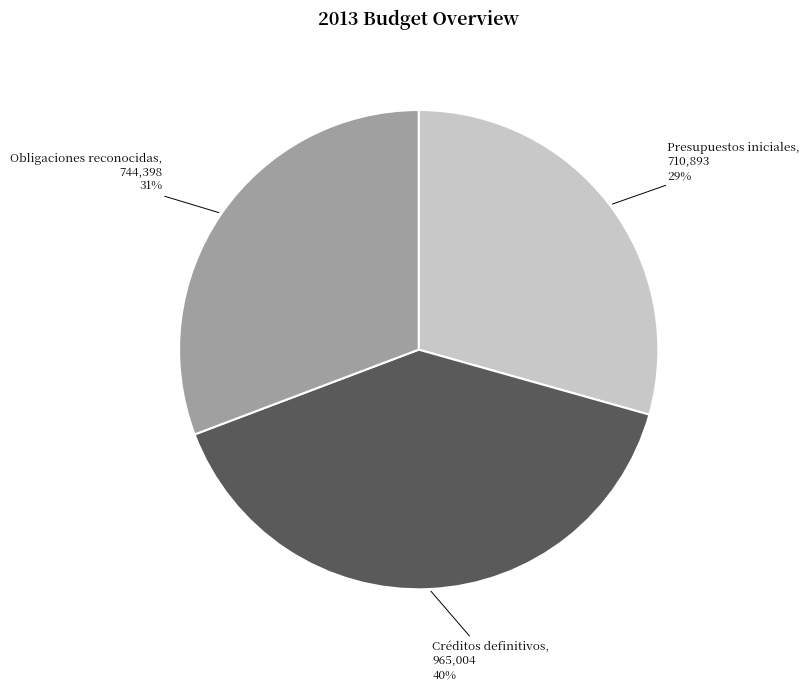

Approximately how many times larger is the value at Créditos definitivos compared to Presupuestos iniciales?

1.4